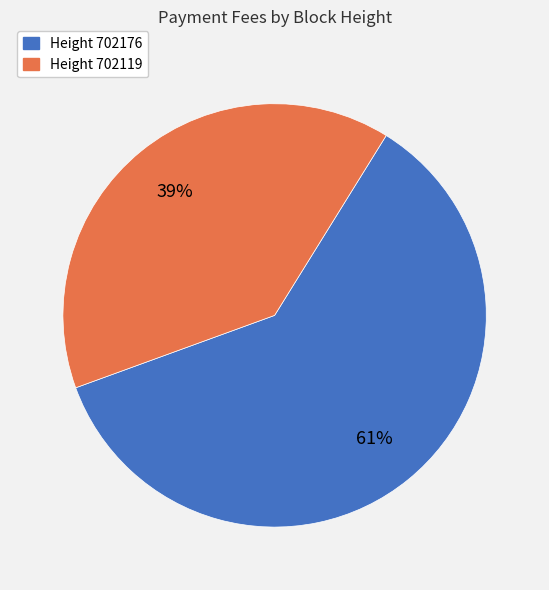

Is there a majority slice in this chart?

Yes